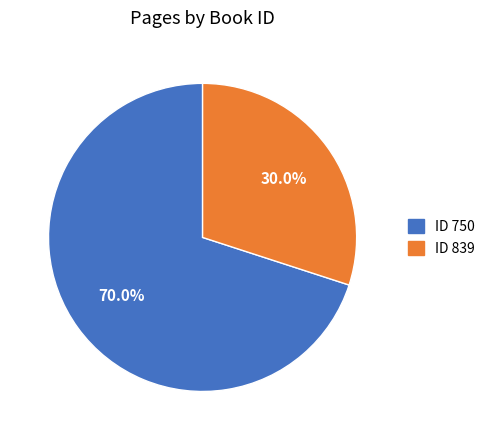

Does any single category account for the majority?

Yes